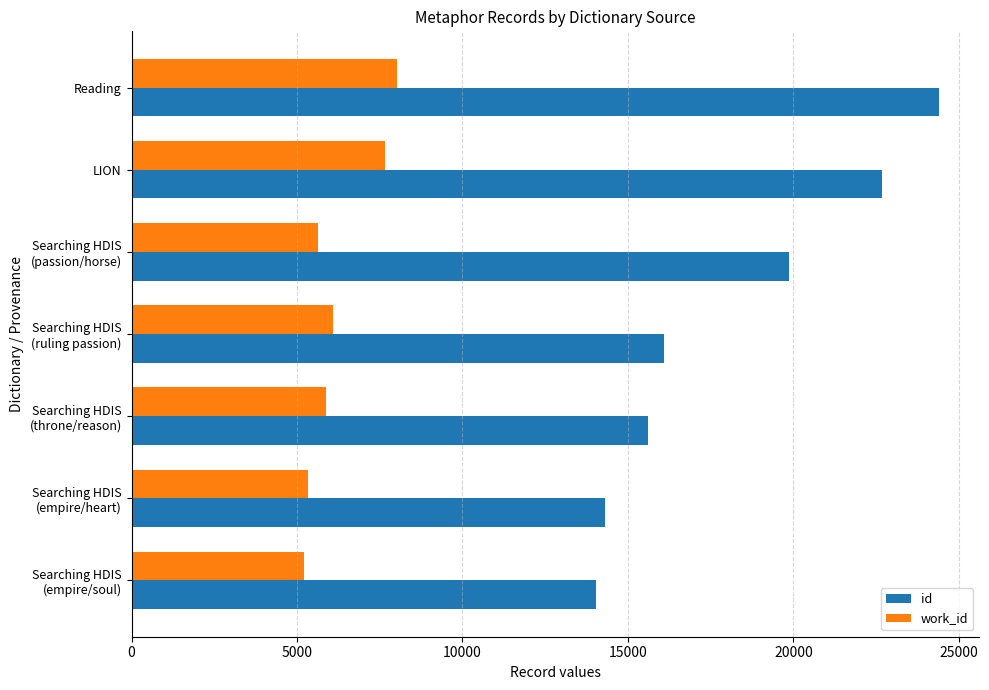

The value of work_id at LION is 7669. True or false?

True